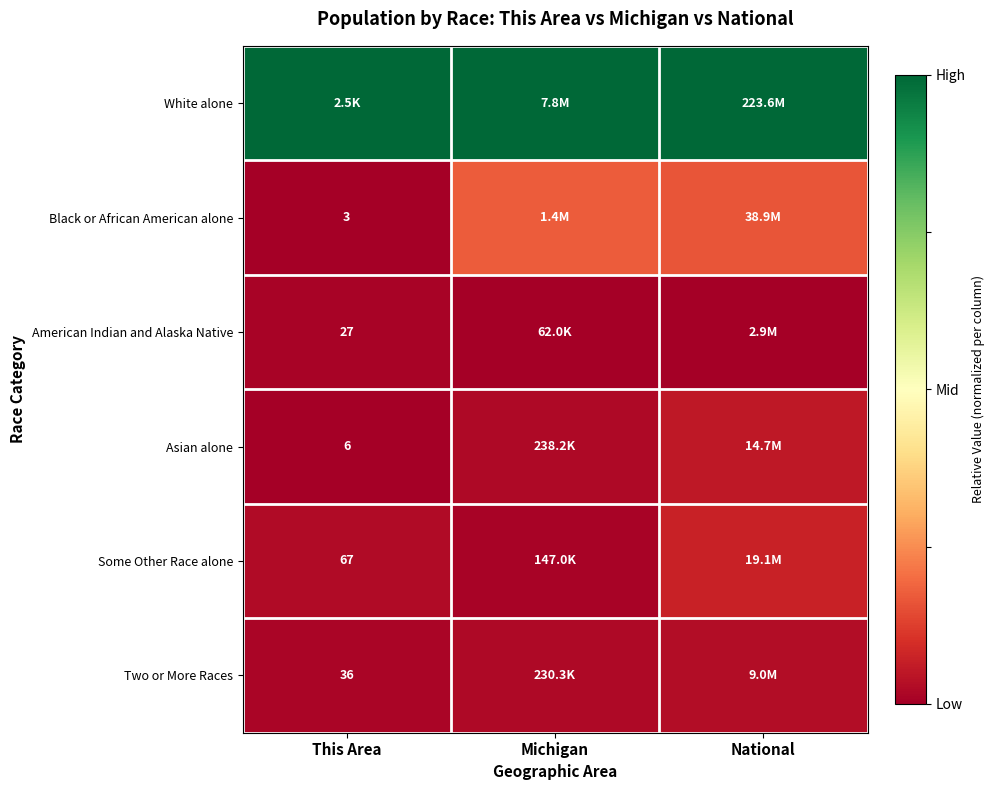

Which category has the lowest value across all series?

This Area